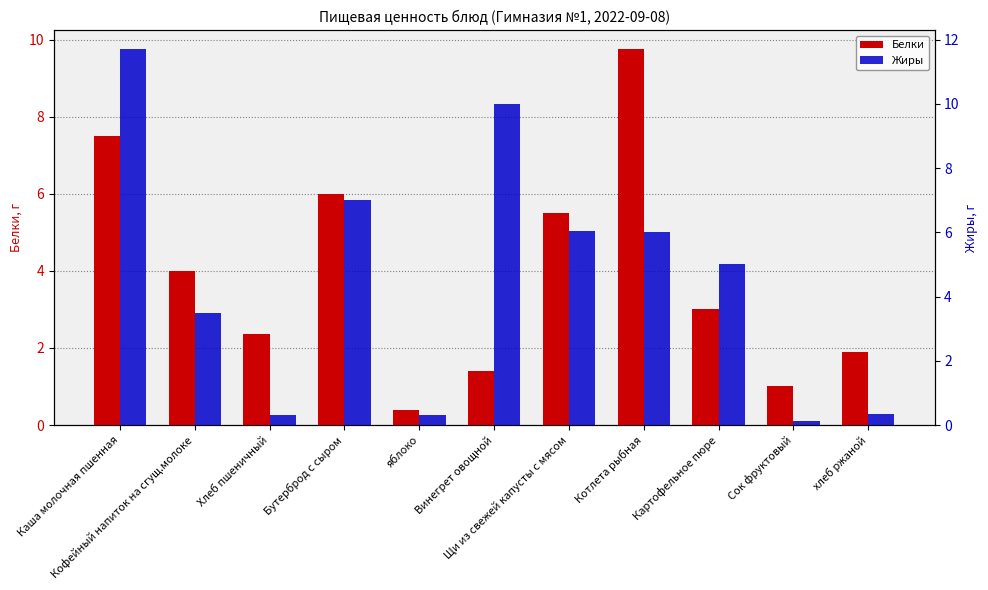

Reading left to right, extract all data points from this chart.

Белки: 7.5	4.0	2.4	6.0	0.4	1.4	5.5	9.8	3.0	1.0	1.9
Жиры: 11.7	3.5	0.3	7.0	0.3	10.0	6.0	6.0	5.0	0.1	0.3